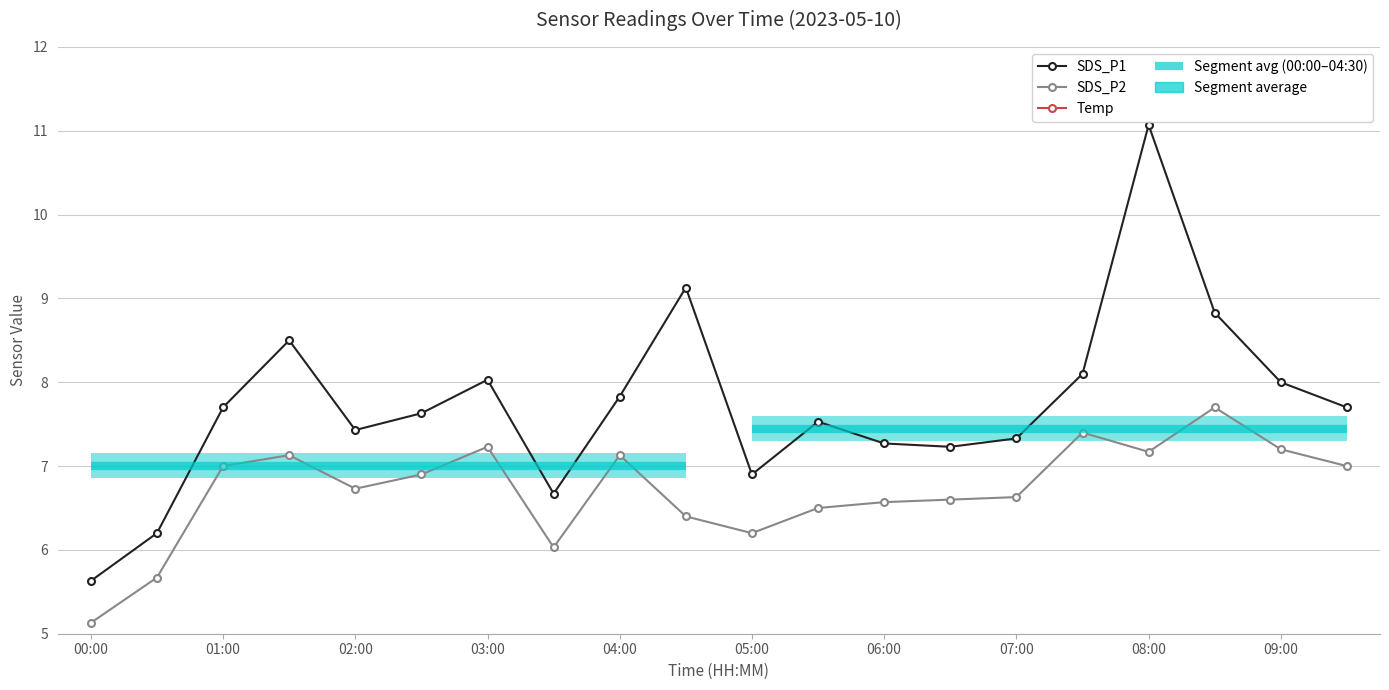

How many interior local peaks does the SDS_P1 series have?

5